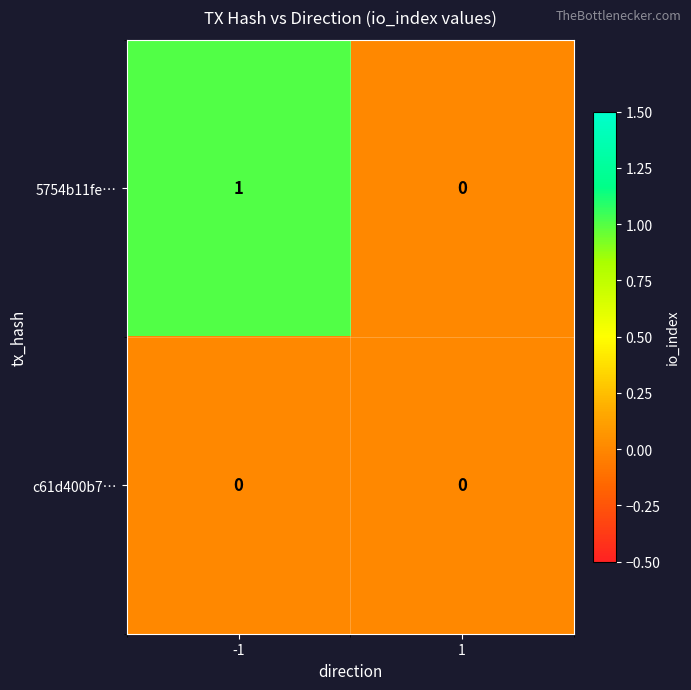

Count the number of categories in the chart.

2